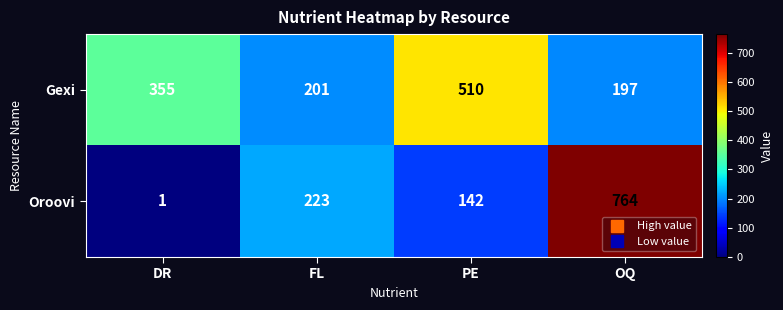

How many data points in Oroovi are less than 223?

2